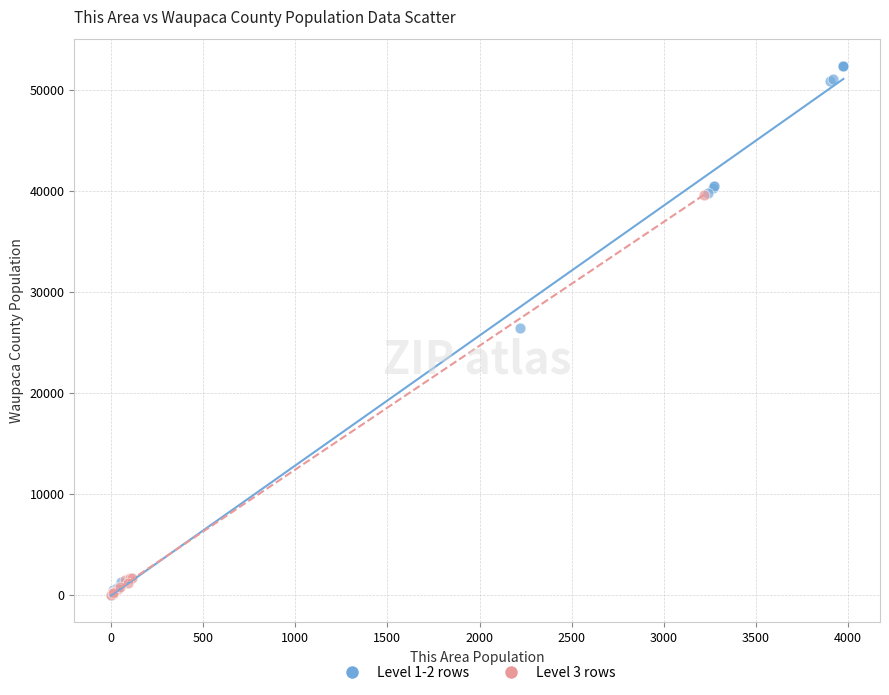

What are all the series names shown in the legend?

Level 1-2 rows, Level 3 rows